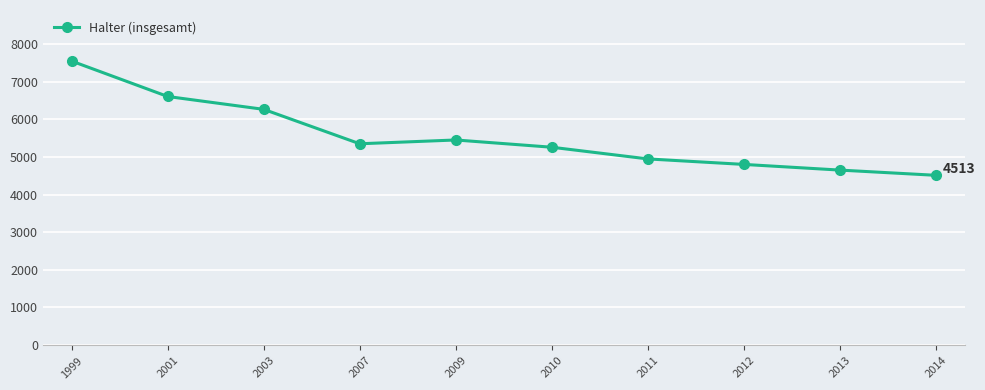

The chart shows a value of 10414 at 2003. True or false?

False